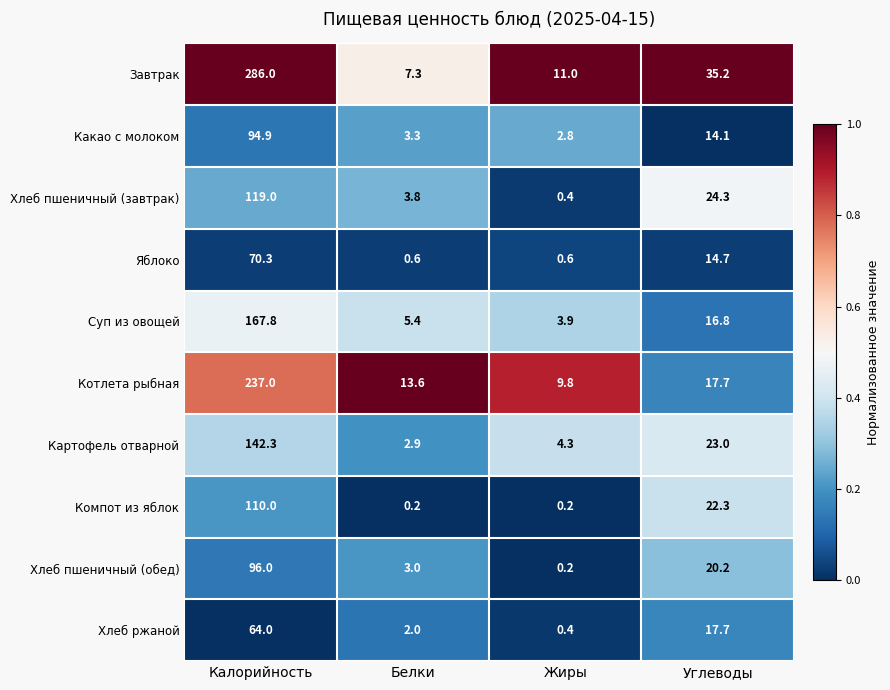

What is the maximum value shown in the chart?

286.0